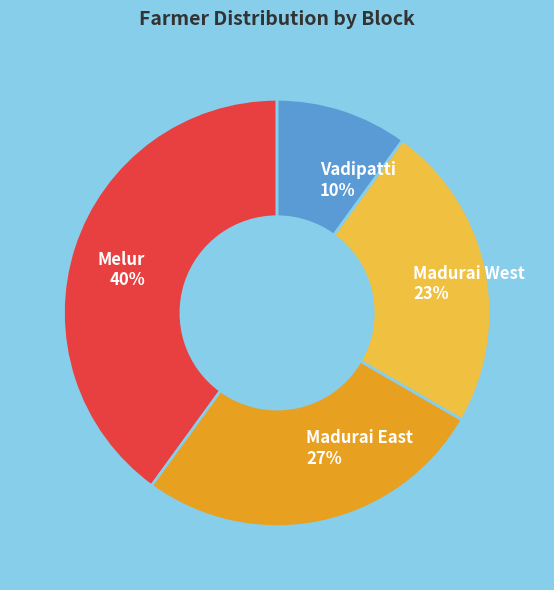

How many segments does this pie chart have?

4